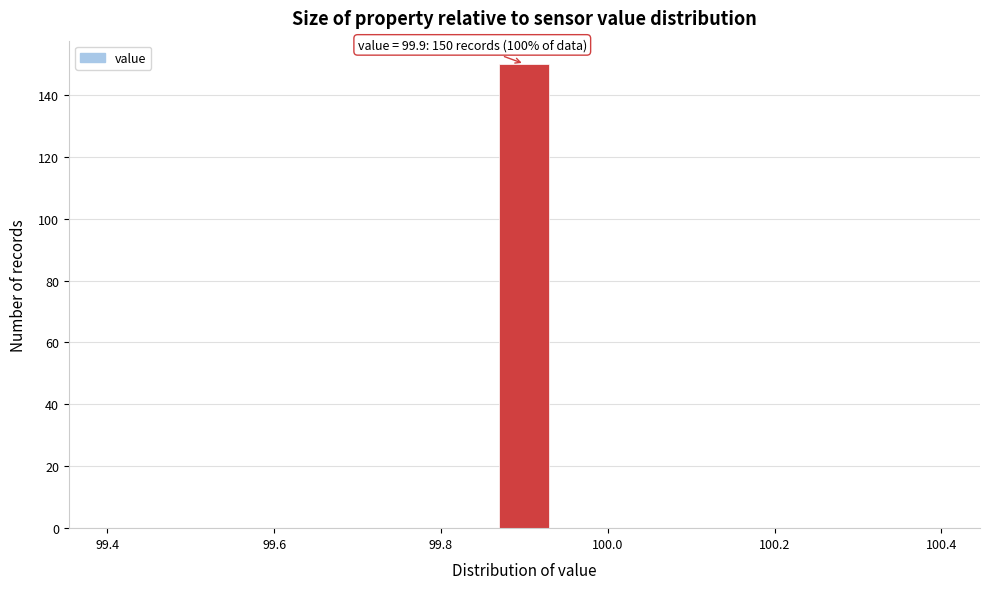

Read against the x-axis, roughly where is the centre of the tallest bar?

99.90